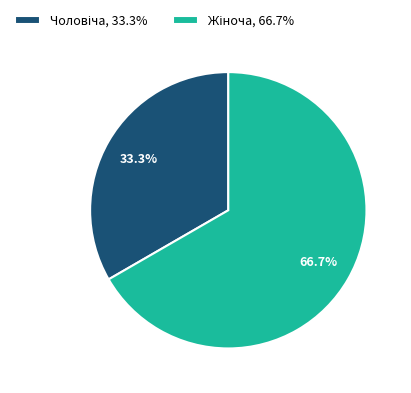

What is the change in value from Чоловіча to Жіноча?

+1